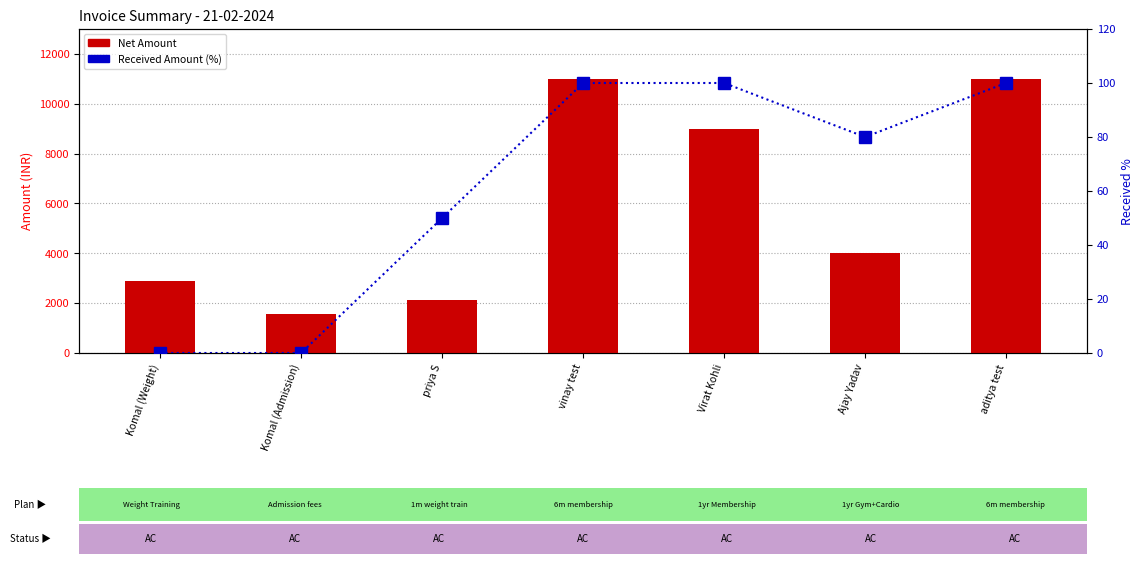

The value of Received Amount (%) at Ajay Yadav is 80.0. True or false?

True